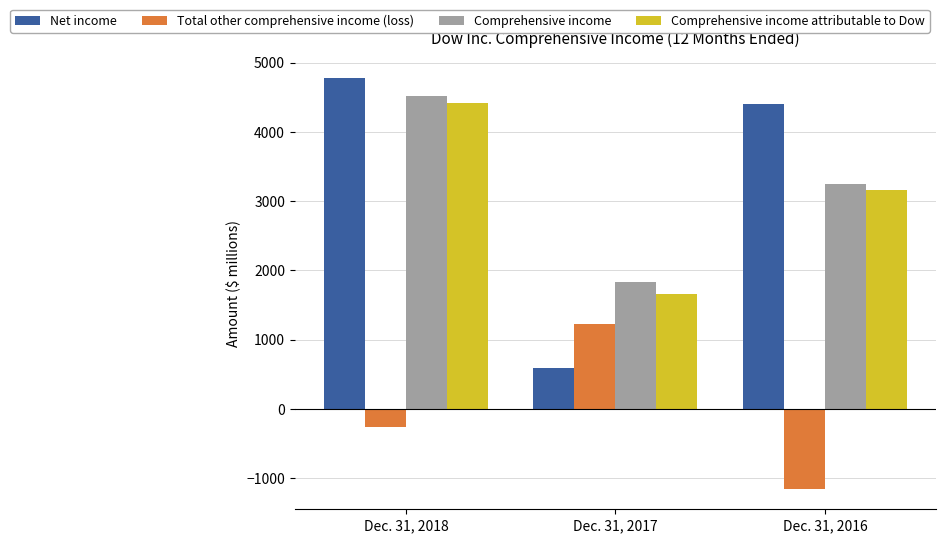

Which category has the lowest value across all series?

Dec. 31, 2016